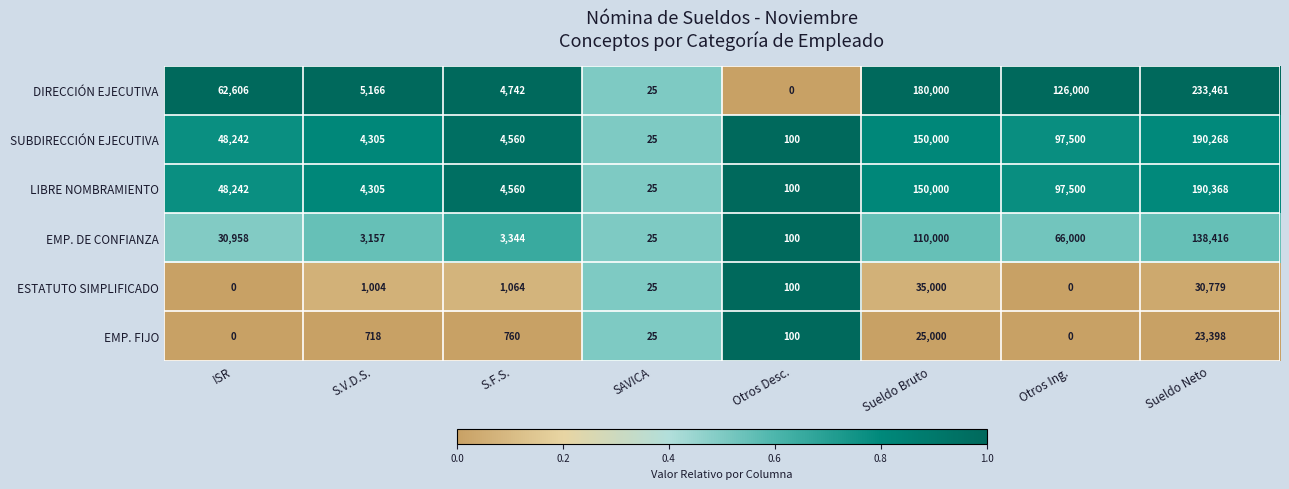

Rank the series by their maximum value, from highest to lowest.

DIRECCIÓN EJECUTIVA, LIBRE NOMBRAMIENTO, SUBDIRECCIÓN EJECUTIVA, EMP. DE CONFIANZA, ESTATUTO SIMPLIFICADO, EMP. FIJO